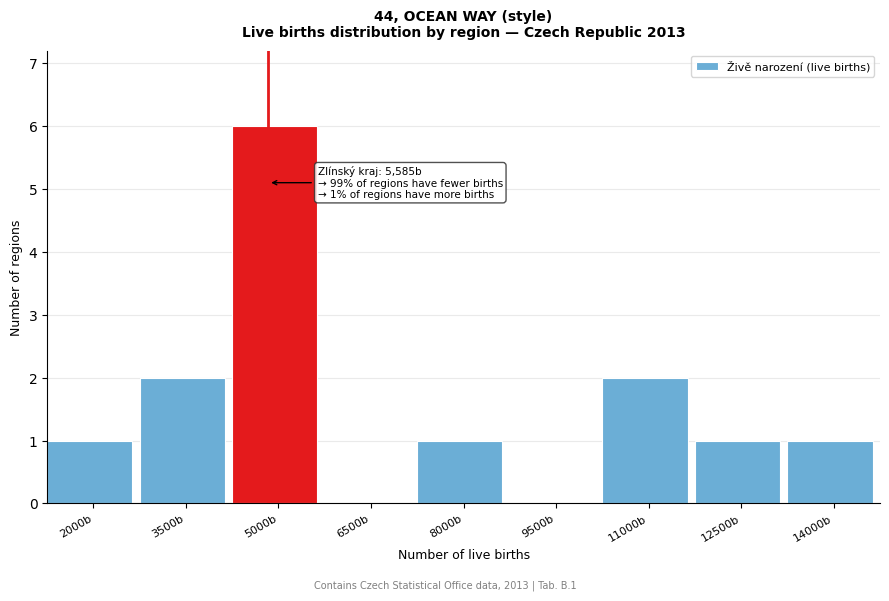

Reading left to right, extract all data points from this chart.

2000b=1	3500b=2	5000b=6	6500b=0	8000b=1	9500b=0	11000b=2	12500b=1	14000b=1